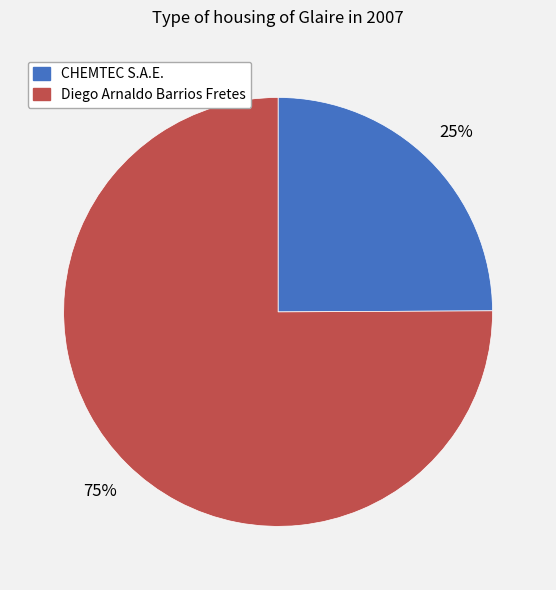

Is the sum of CHEMTEC S.A.E. and Diego Arnaldo Barrios Fretes greater than half?

Yes